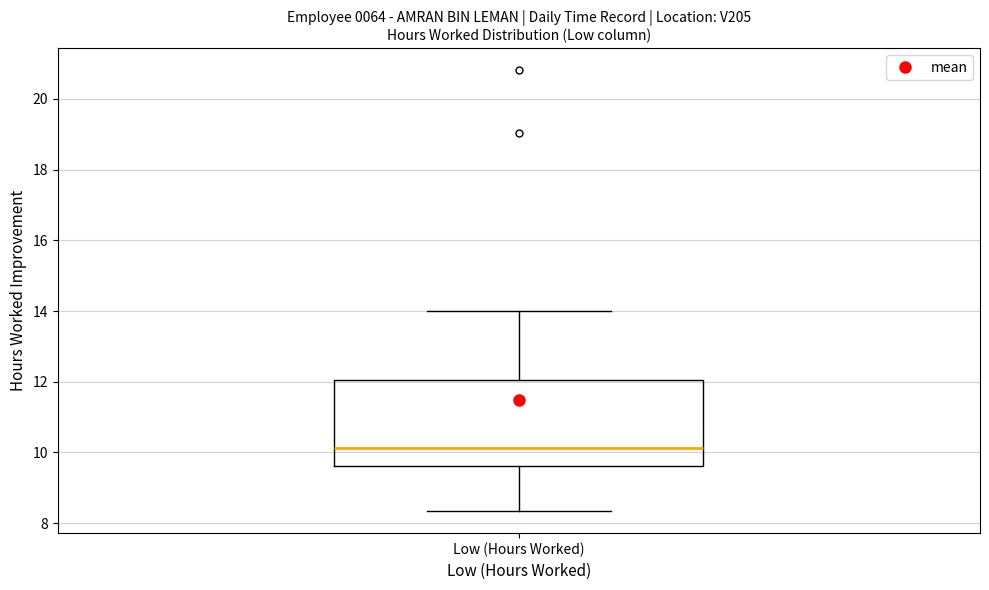

Read this box plot against the y-axis: the position of the median line, the range covered by the box, and the ends of both whiskers. The values are not printed on the chart, so give them approximately, as read against the axis.

median 10.2, box 9.6 to 12.0, whiskers 8.4 to 14.0